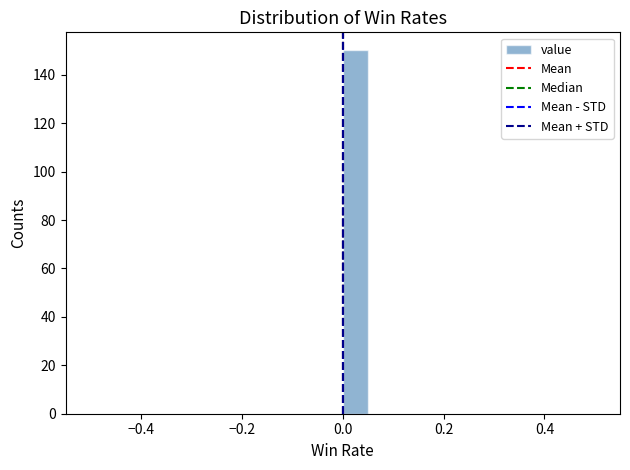

Read against the x-axis, roughly where is the centre of the tallest bar?

0.02